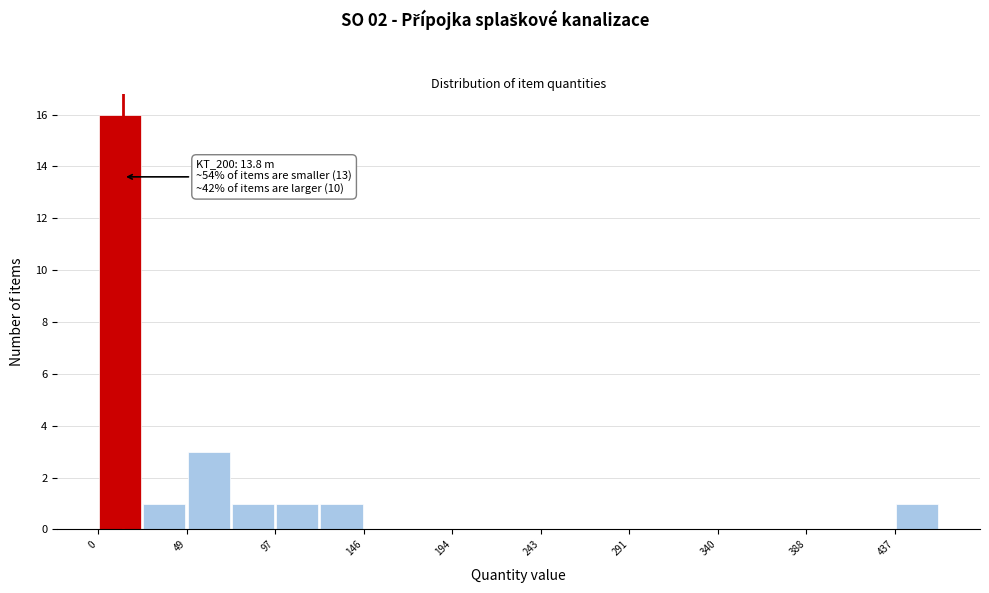

Which range on the x-axis has the tallest bar?

0 to 25